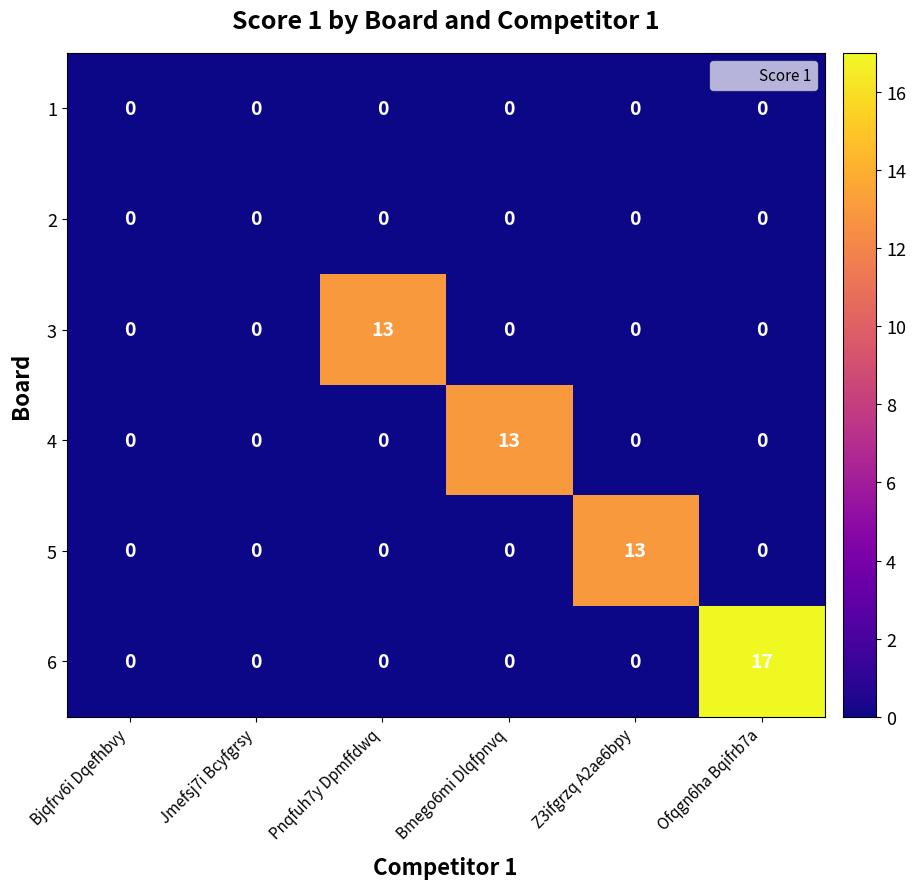

What is the spread (max minus min) of values at Pnqfuh7y Dpmffdwq?

13